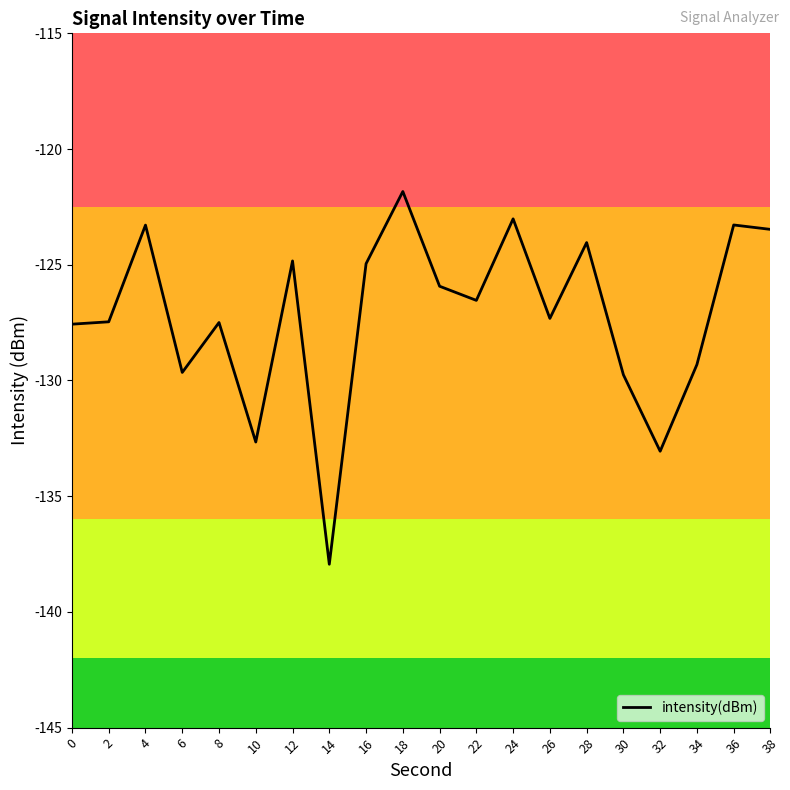

At which label is the value closest to -129?

34